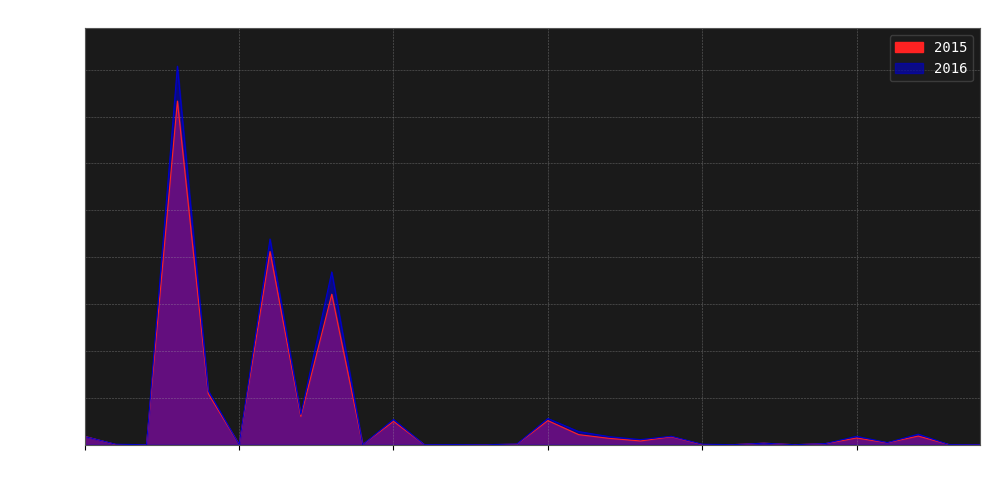

True or false: 2015 and 2016 cross at least once.

True